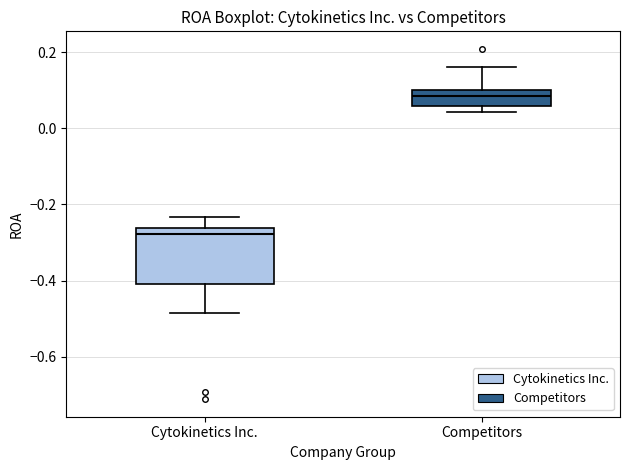

Where is the lower edge of the box for Cytokinetics Inc. on the y-axis? The values are not printed on the chart, so give them approximately, as read against the axis.

-0.40